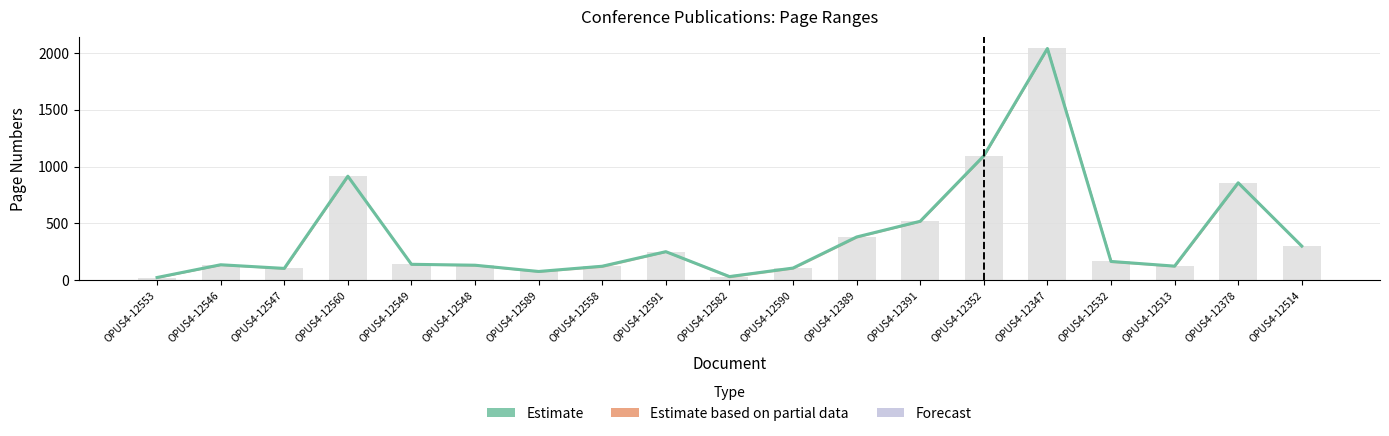

What is the approximate value at OPUS4-12549?

141